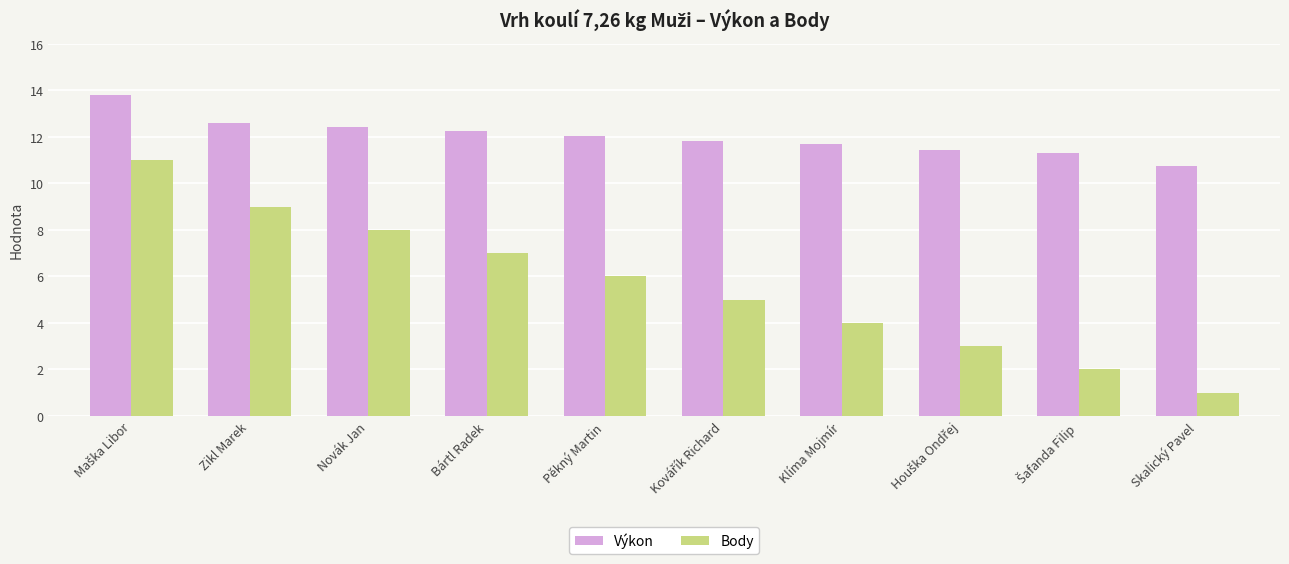

What is the minimum value shown in the chart?

1.0